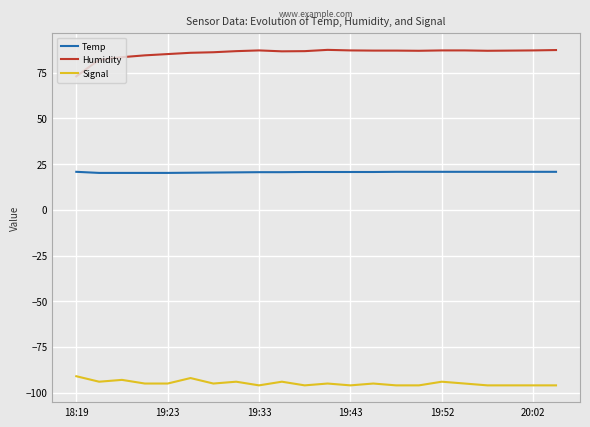

Rank the series by their maximum value, from highest to lowest.

Humidity, Temp, Signal